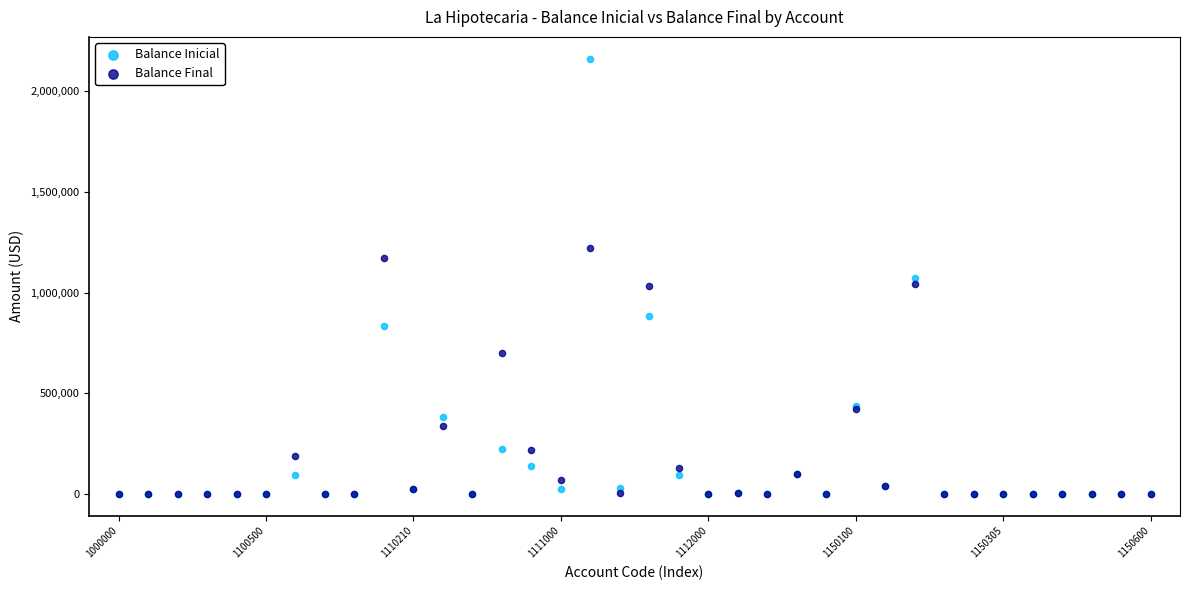

In the Balance Final series, what Y value is closest to 610577?

699056.8